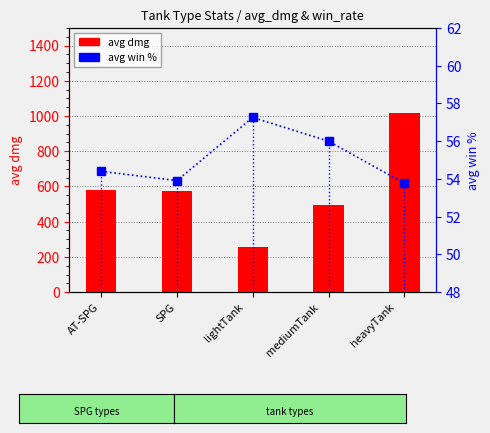

What is the highest value of the avg_win series?

57.3